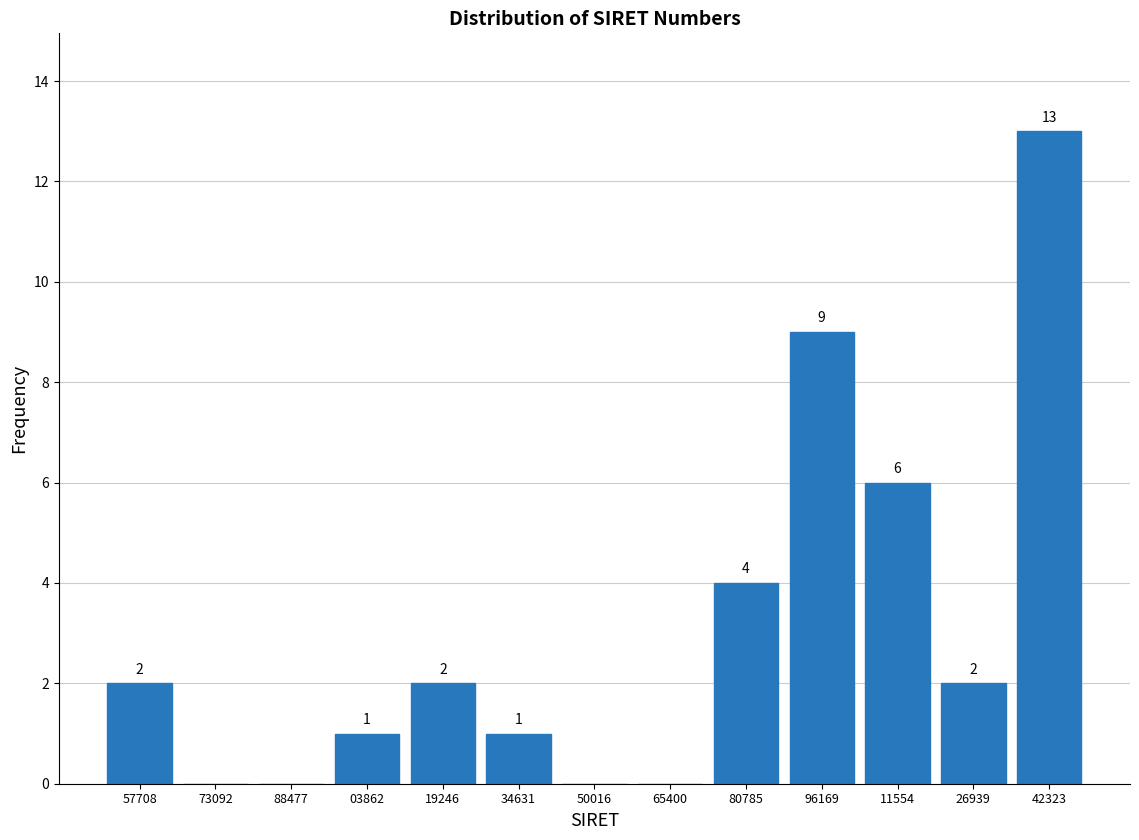

Reading left to right, transcribe all the data shown in this chart.

57708=2	73092=0	88477=0	03862=1	19246=2	34631=1	50016=0	65400=0	80785=4	96169=9	11554=6	26939=2	42323=13